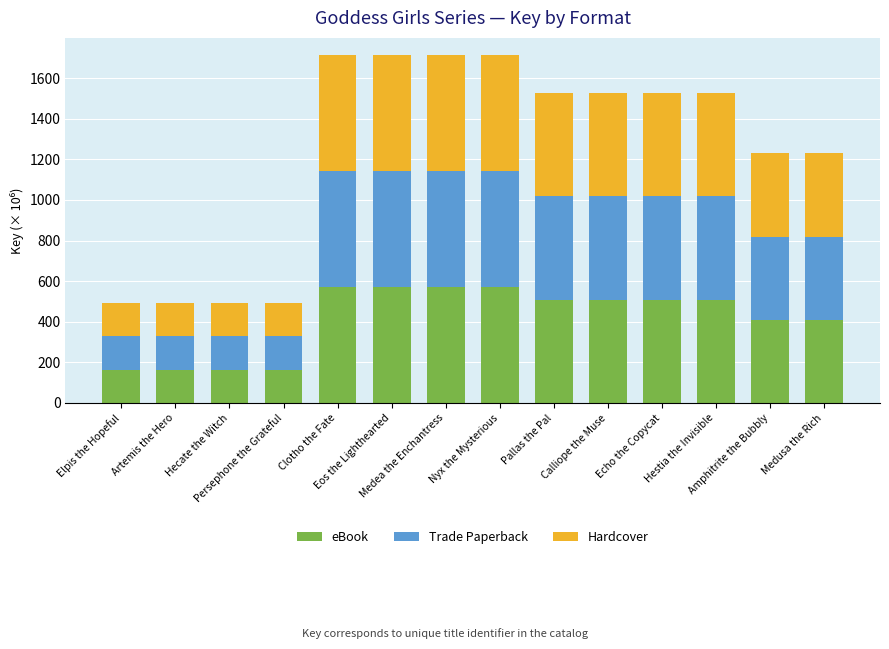

What is the highest value of the eBook series?

570.9